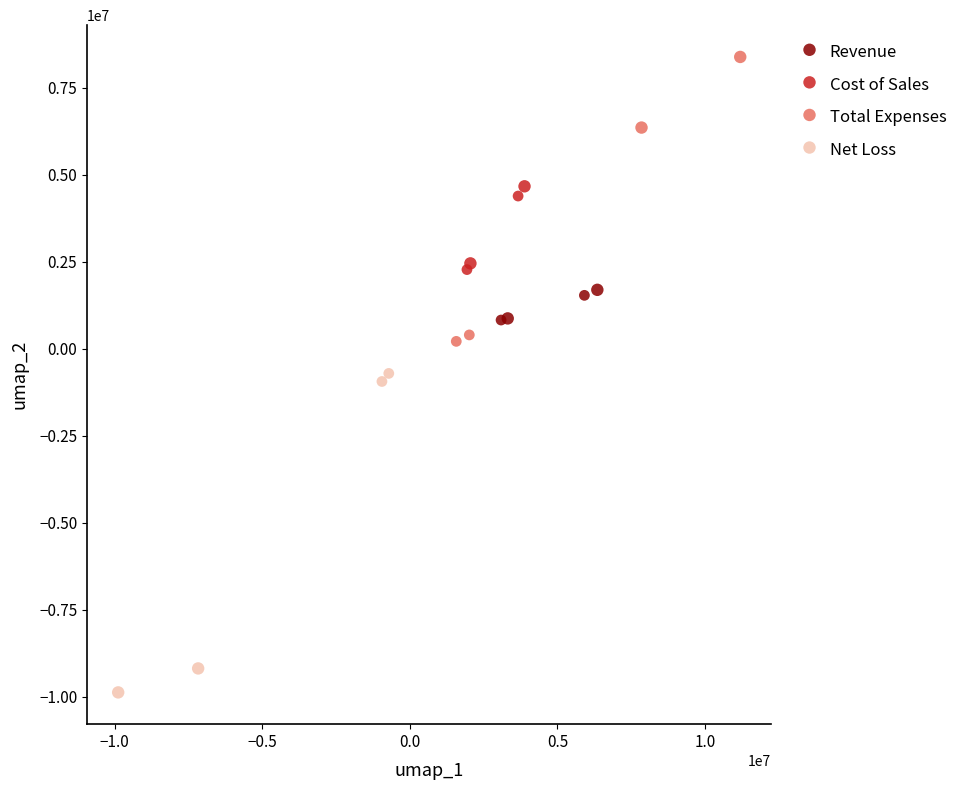

Which series reaches the minimum Y coordinate?

Net Loss